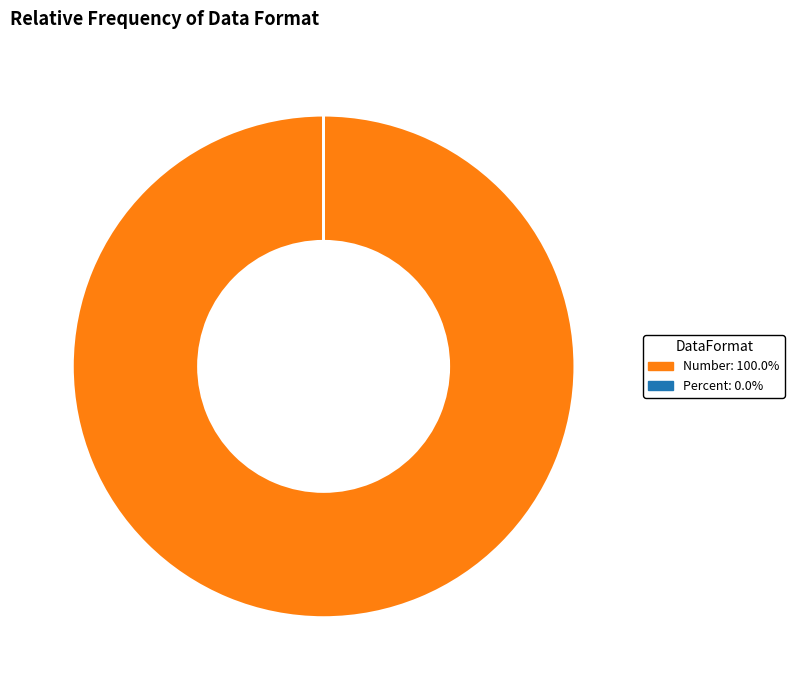

Which category has the biggest portion of the pie?

Number